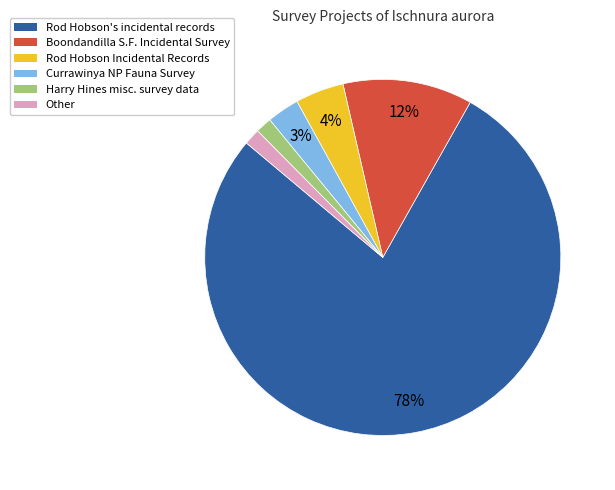

To the nearest percent, what is the average slice percentage?

17%